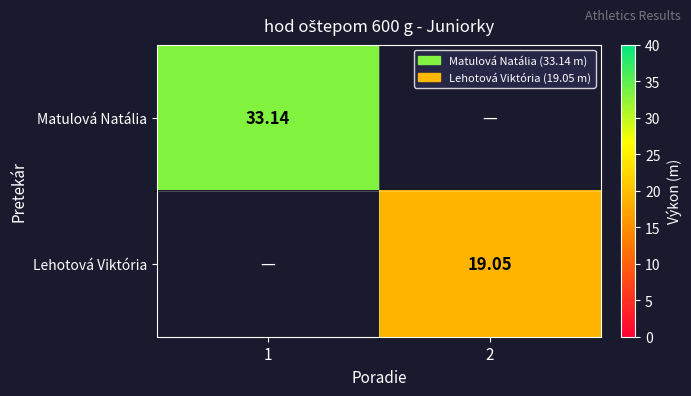

Which label corresponds to the largest value in the chart?

1